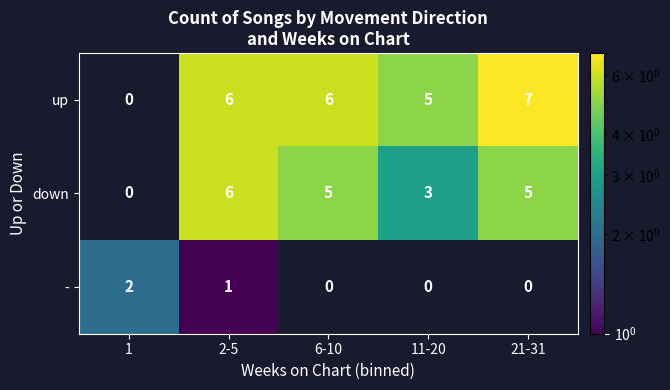

What is the spread (max minus min) of values at 2-5?

5